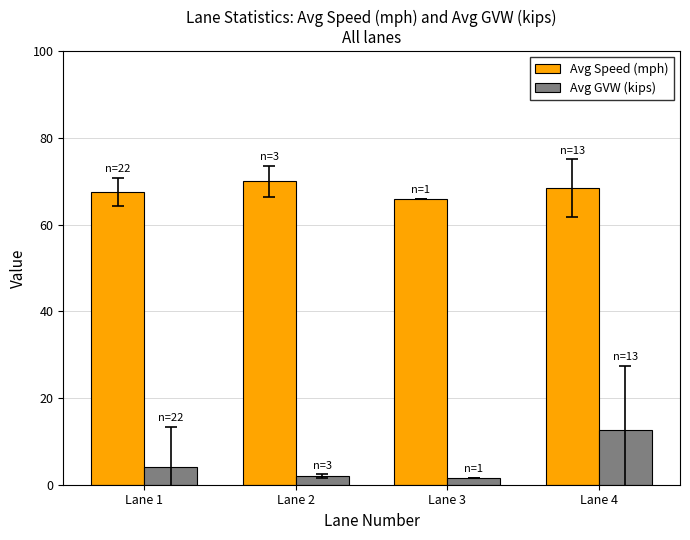

What is the difference between the second highest and minimum values in the Avg Speed (mph) series?

2.4